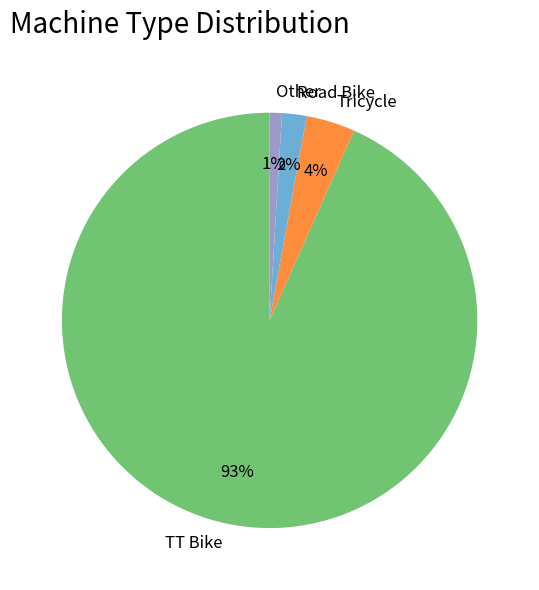

Between TT Bike and Road Bike, which is larger?

TT Bike